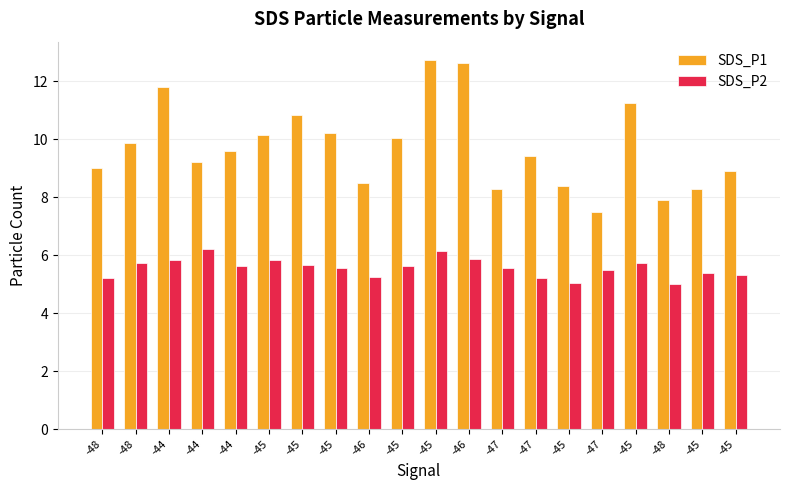

What is the sum of the SDS_P2 values at -45 and -44?

11.2